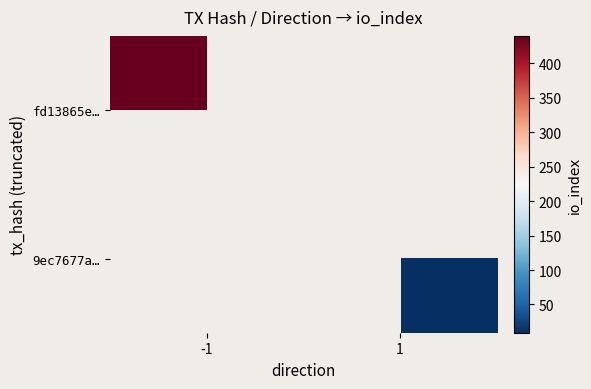

Which has a higher value, 1 or -1?

-1